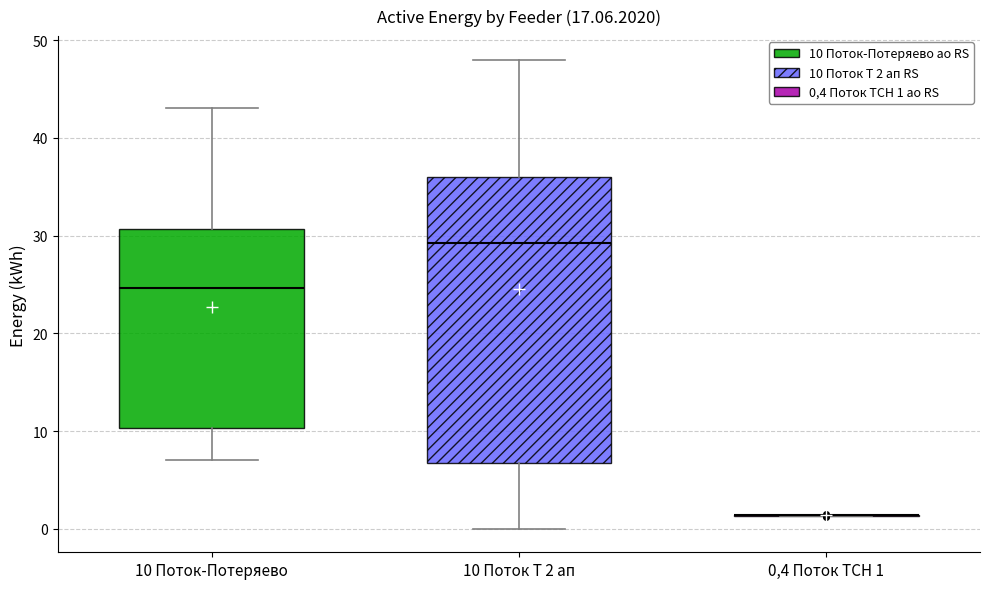

Reading left to right, transcribe this box plot: for each box, give where its median line is, the range the box spans, and where its two whiskers end, as read against the y-axis. The values are not printed on the chart, so give them approximately, as read against the axis.

10 Поток-Потеряево: median 25, box 10 to 31, whiskers 7 to 43
10 Поток Т 2 ап: median 29, box 7 to 36, whiskers 0 to 48
0,4 Поток ТСН 1: box collapsed to a line at 1, whiskers 1 to 1